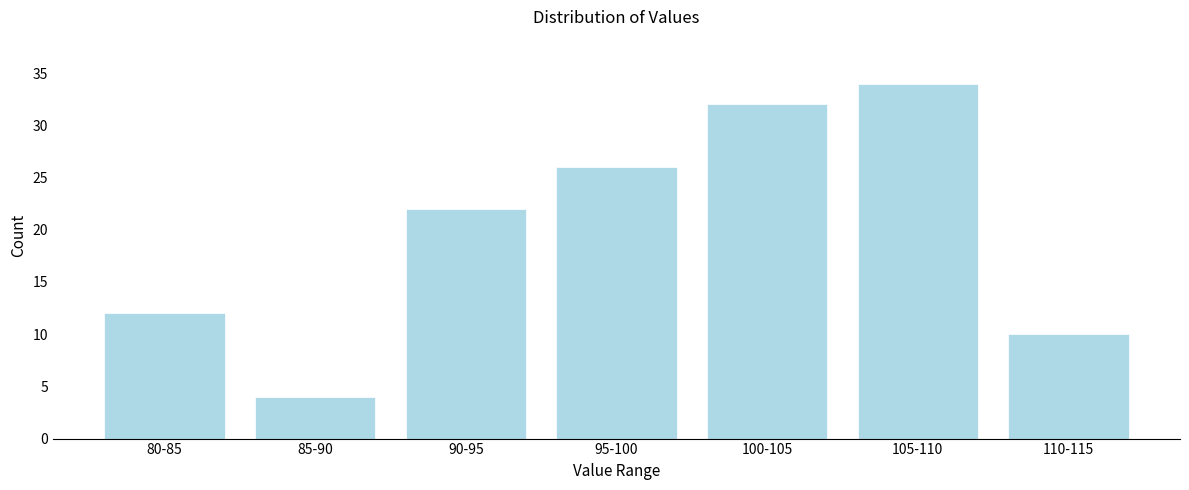

Reading left to right, transcribe all the data shown in this chart.

12	4	22	26	32	34	10